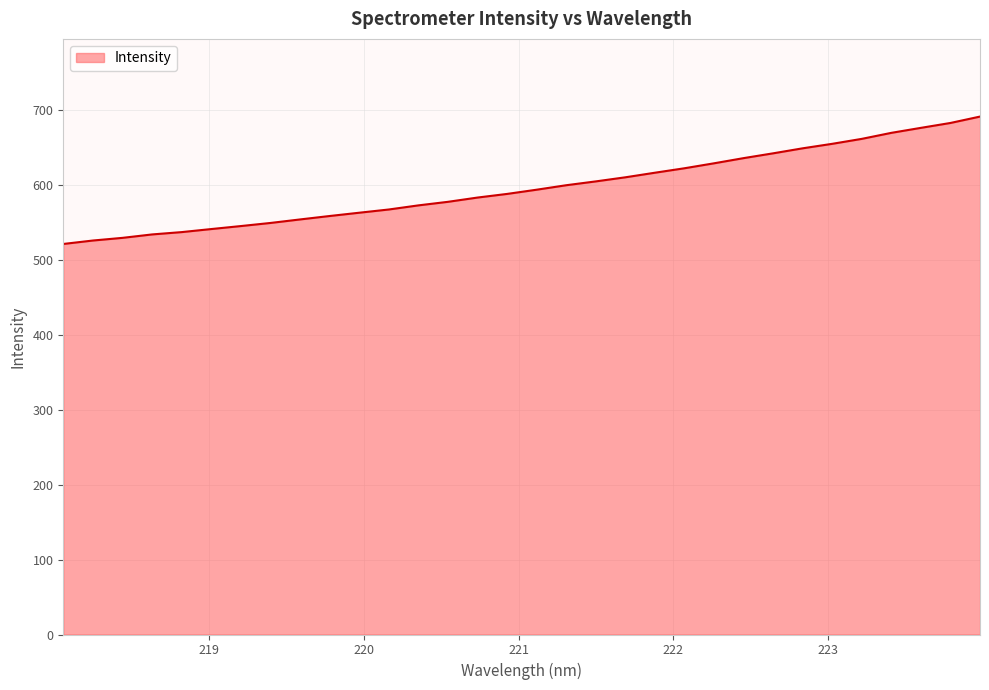

What is the minimum value shown in the chart?

521.2